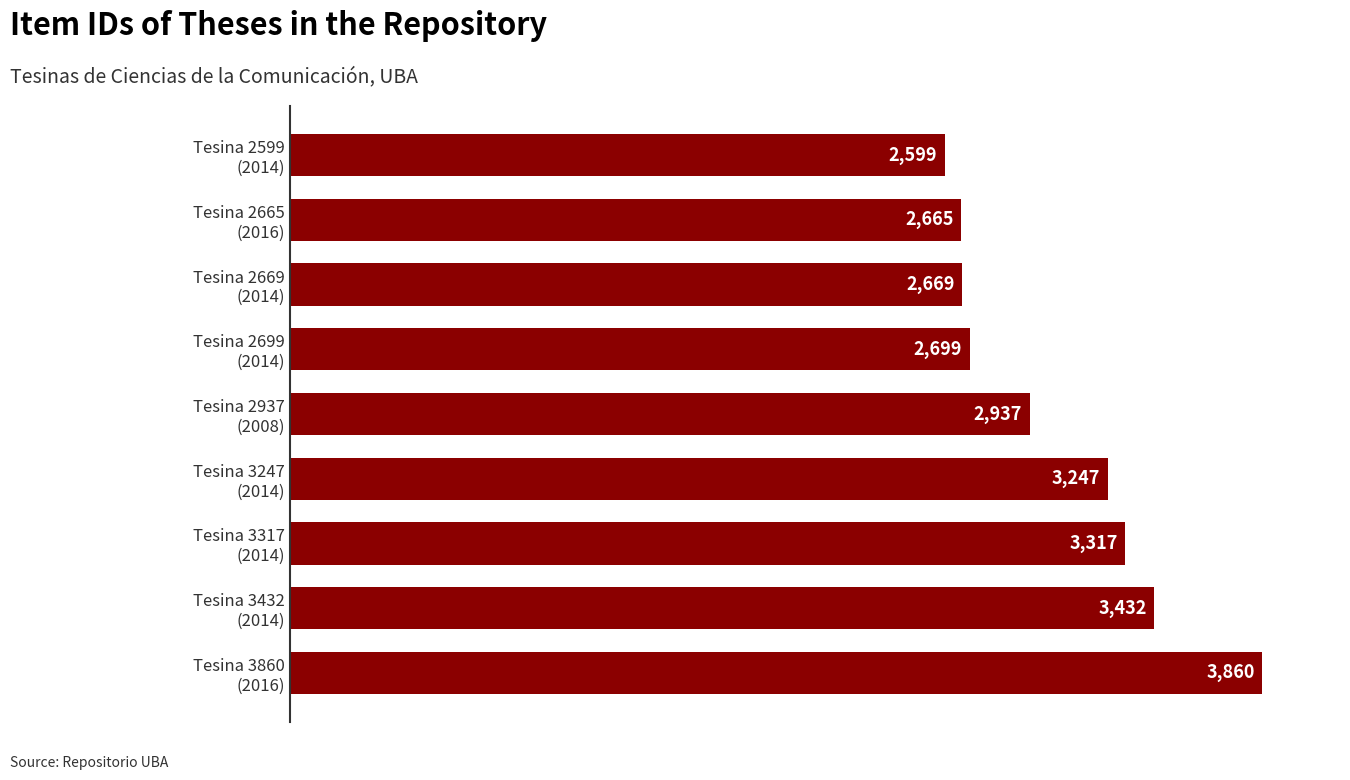

What is the maximum value shown in the chart?

3860